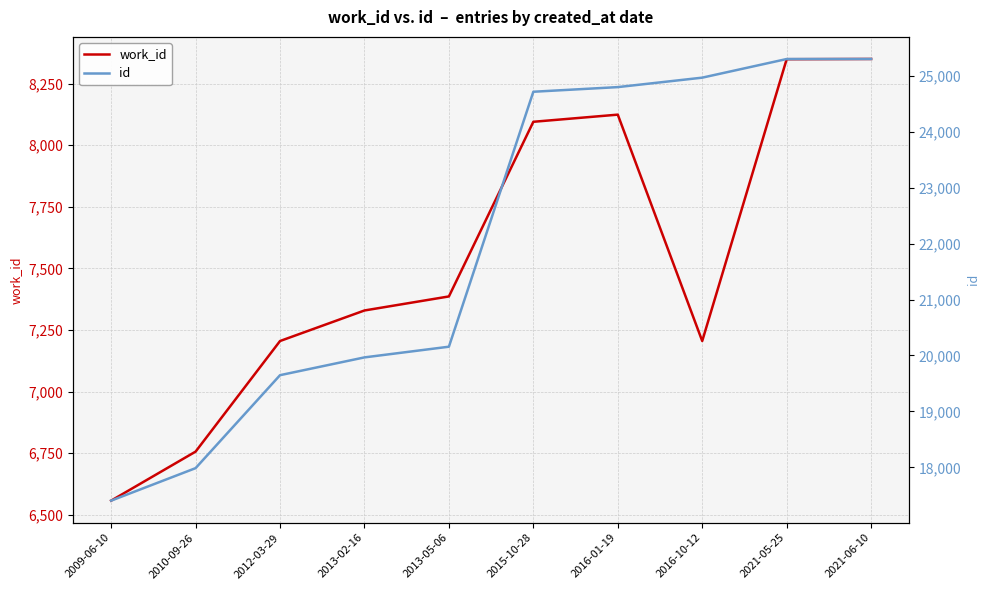

True or false: id has more than 0 interior local peaks.

False